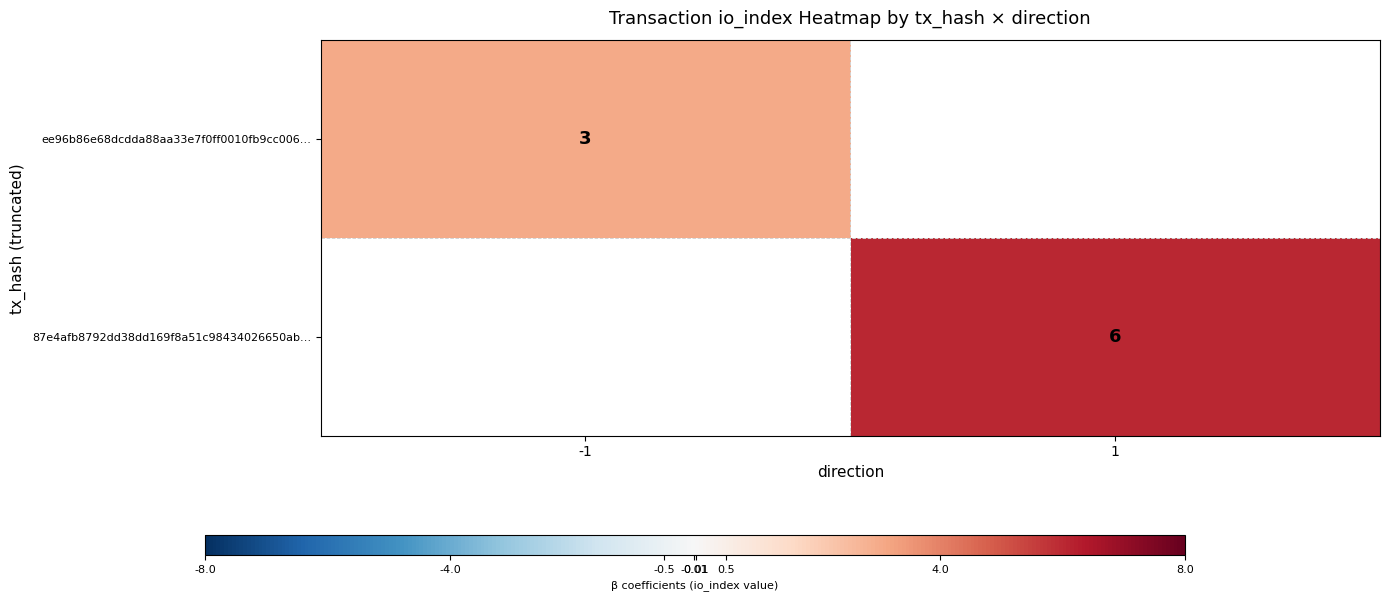

The value of ee96b86e68dcdda88aa33e7f0ff0010fb9cc006… at -1 is 2. True or false?

False